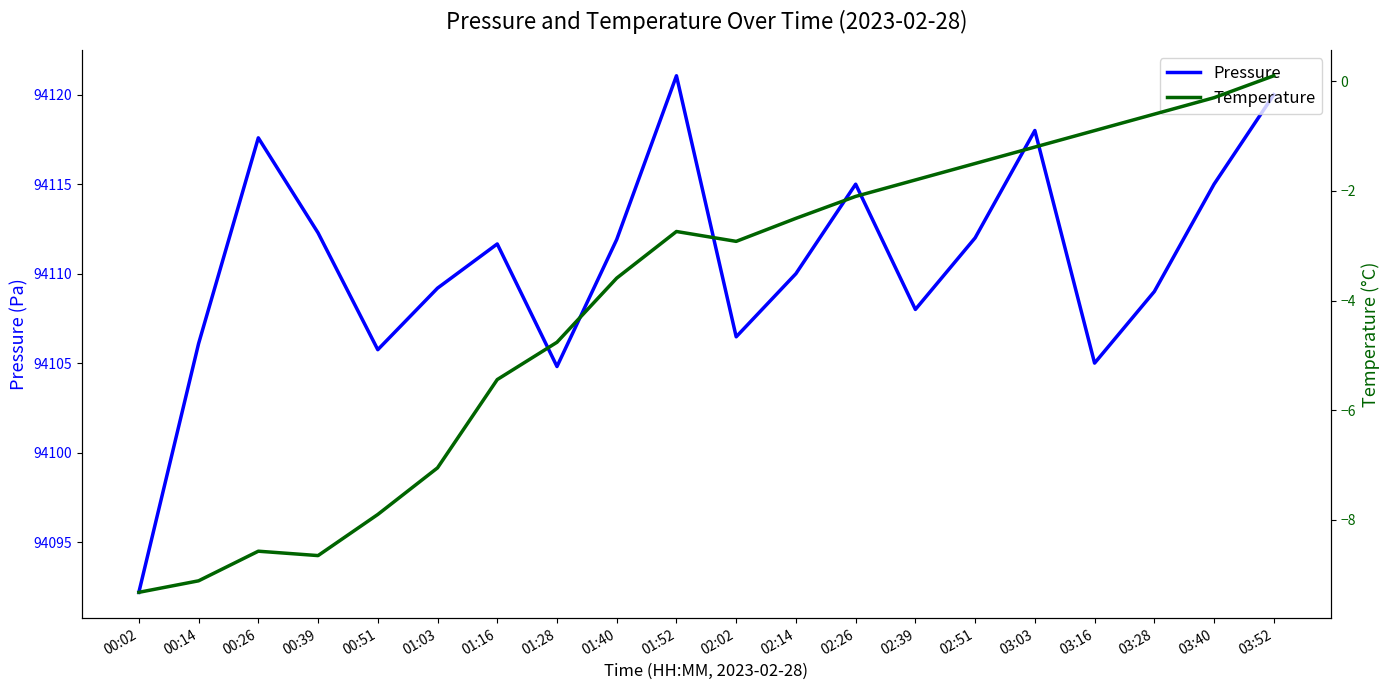

What position from the right is 01:52?

11